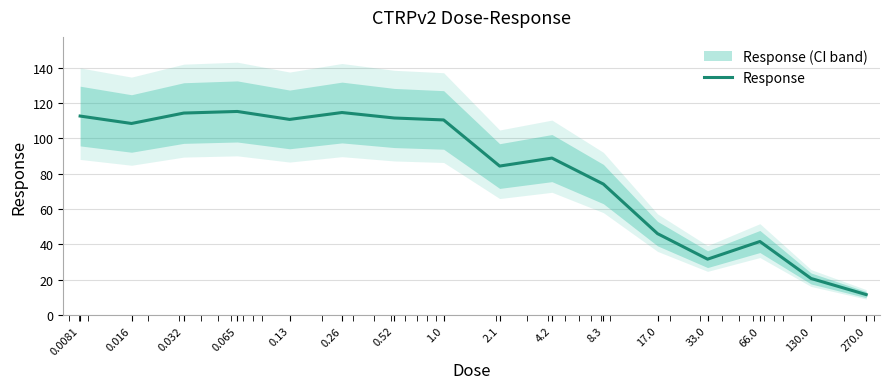

Reading left to right, extract all data points from this chart.

112.6	108.4	114.3	115.2	110.7	114.6	111.5	110.4	84.3	88.8	74.1	46.1	31.6	41.6	20.7	11.6